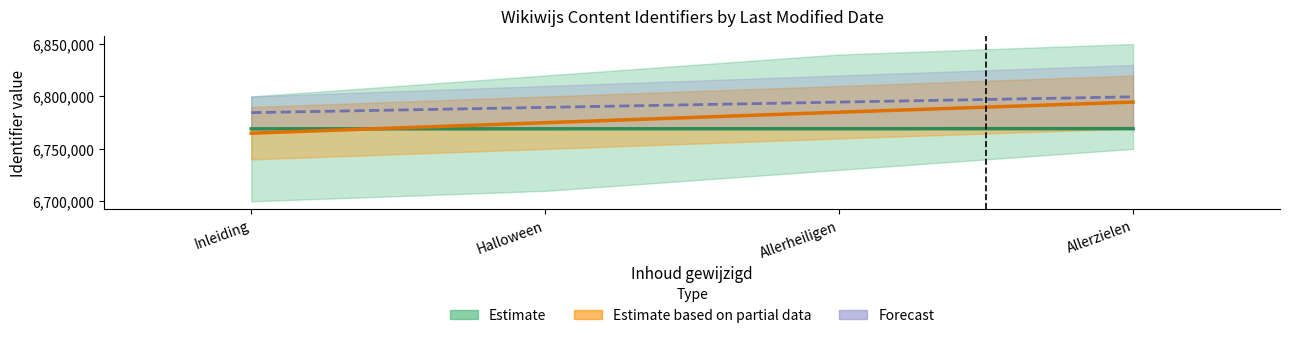

Count the values in the range 6769189 to 6769313.

3